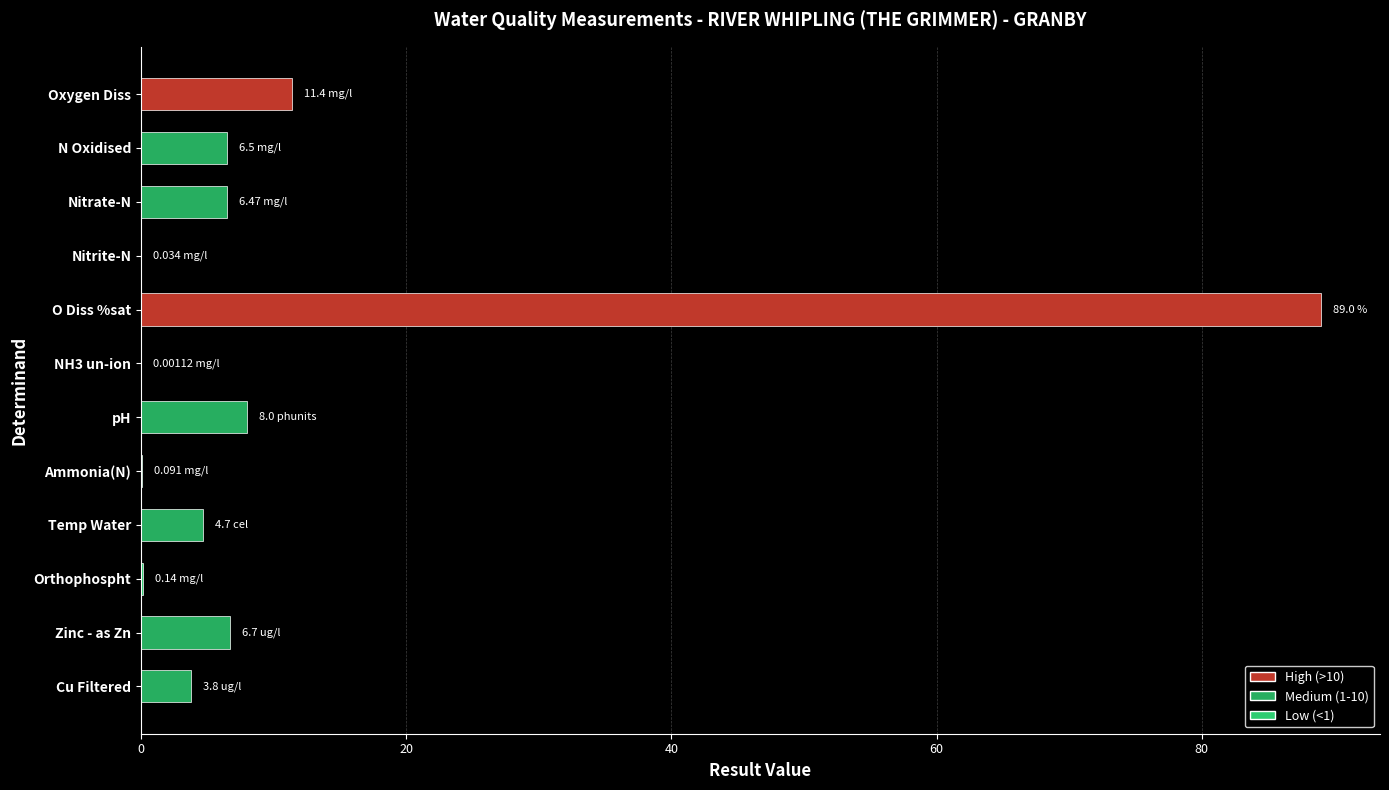

Between Nitrite-N and Nitrate-N, which is larger?

Nitrate-N